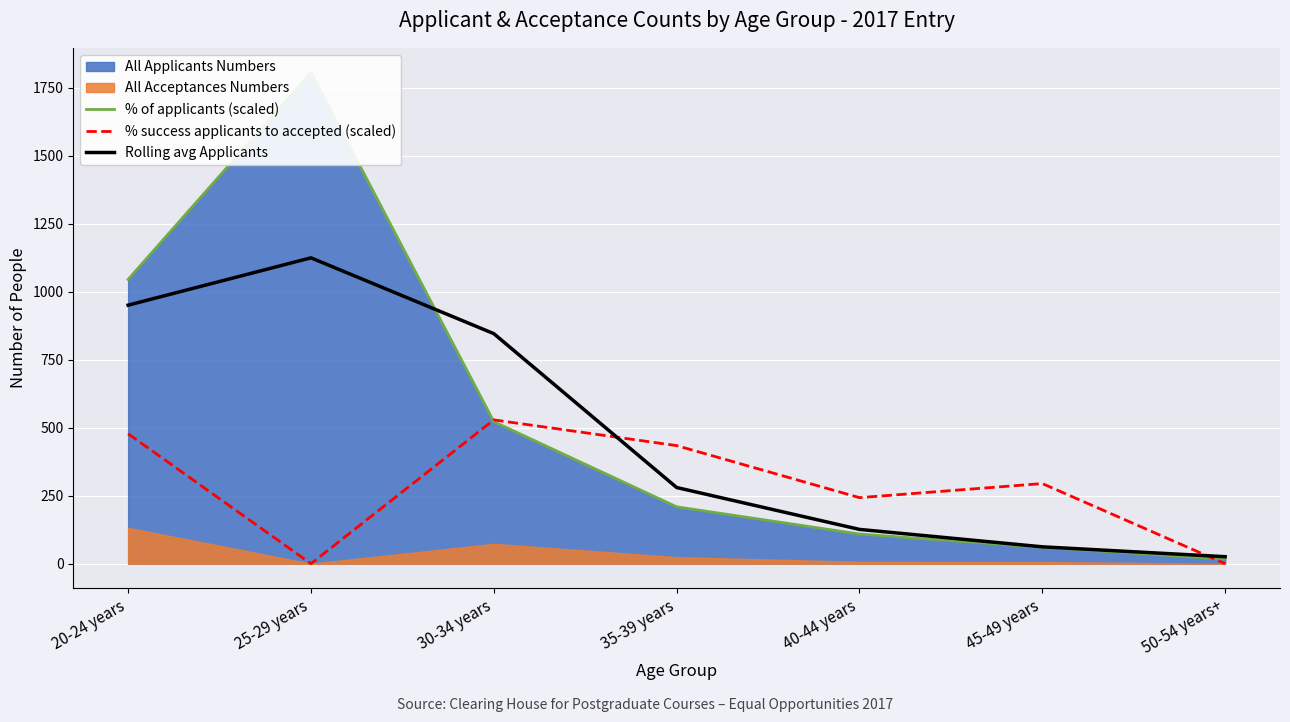

Which series has the widest spread of values?

% of applicants (scaled)